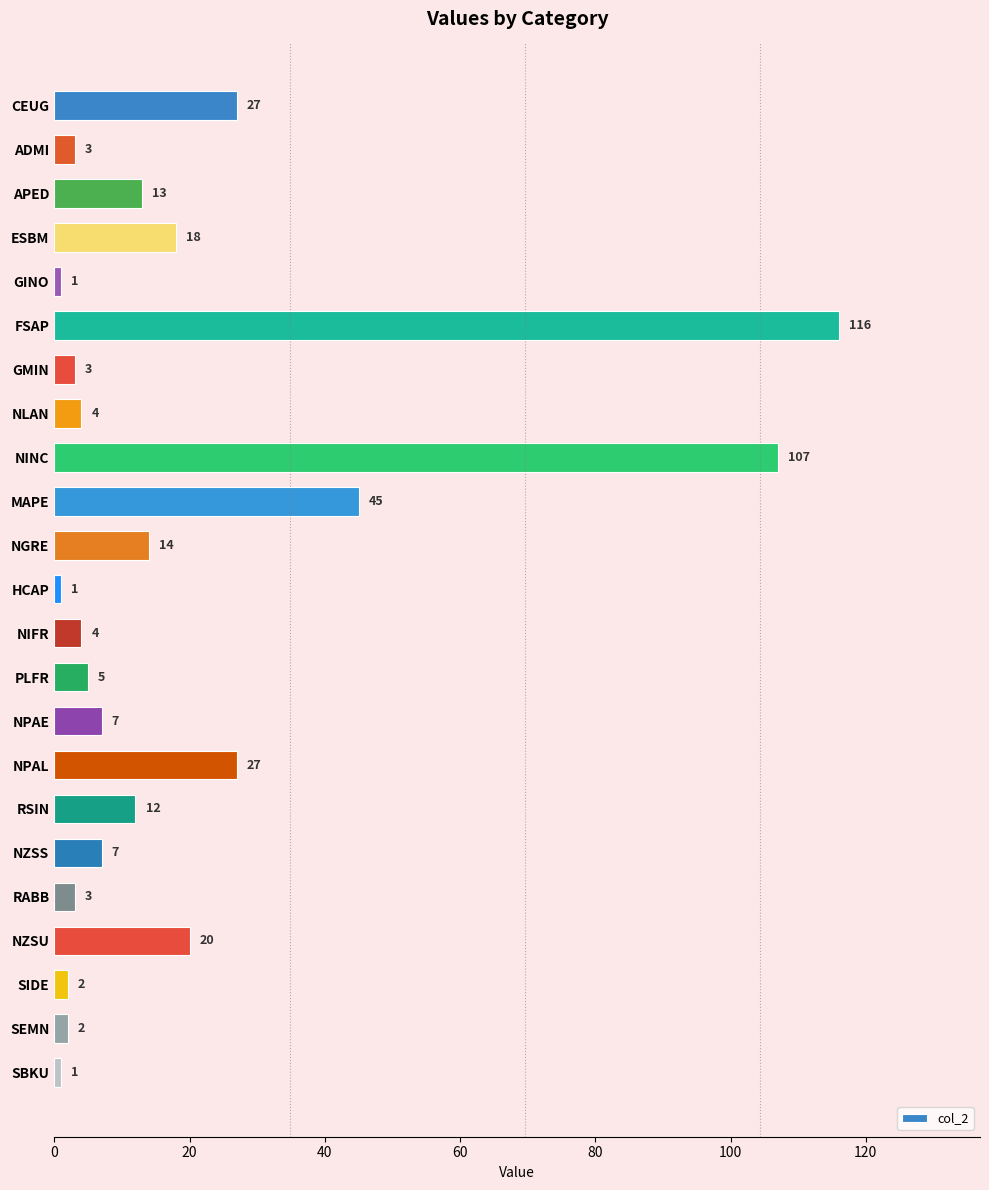

Reading top to bottom, extract all data points from this chart.

CEUG=27	ADMI=3	APED=13	ESBM=18	GINO=1	FSAP=116	GMIN=3	NLAN=4	NINC=107	MAPE=45	NGRE=14	HCAP=1	NIFR=4	PLFR=5	NPAE=7	NPAL=27	RSIN=12	NZSS=7	RABB=3	NZSU=20	SIDE=2	SEMN=2	SBKU=1